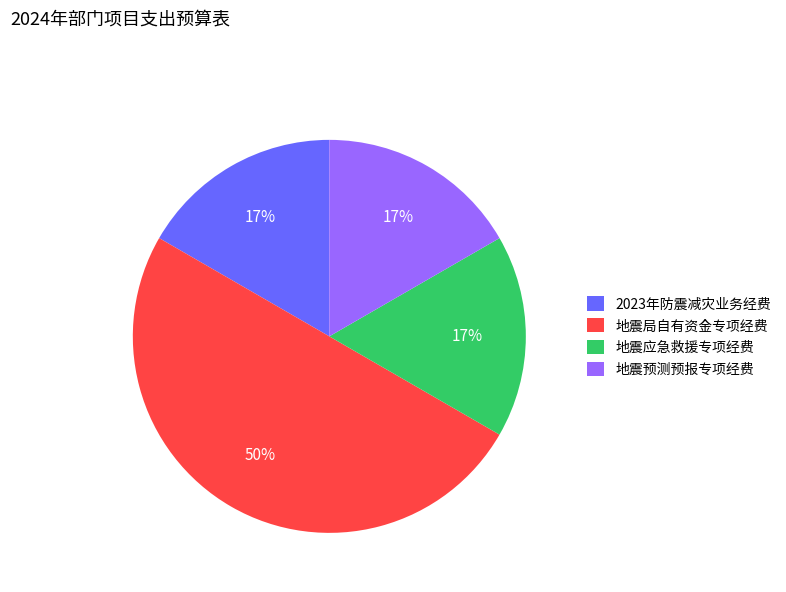

What percentage is the 地震局自有资金专项经费 slice, to the nearest percent?

50%